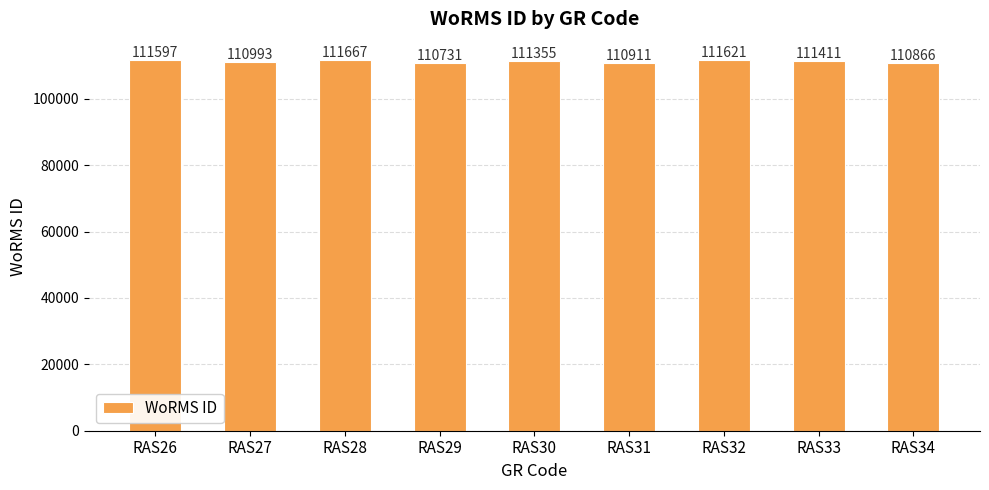

Reading left to right, extract all data points from this chart.

RAS26=111597	RAS27=110993	RAS28=111667	RAS29=110731	RAS30=111355	RAS31=110911	RAS32=111621	RAS33=111411	RAS34=110866